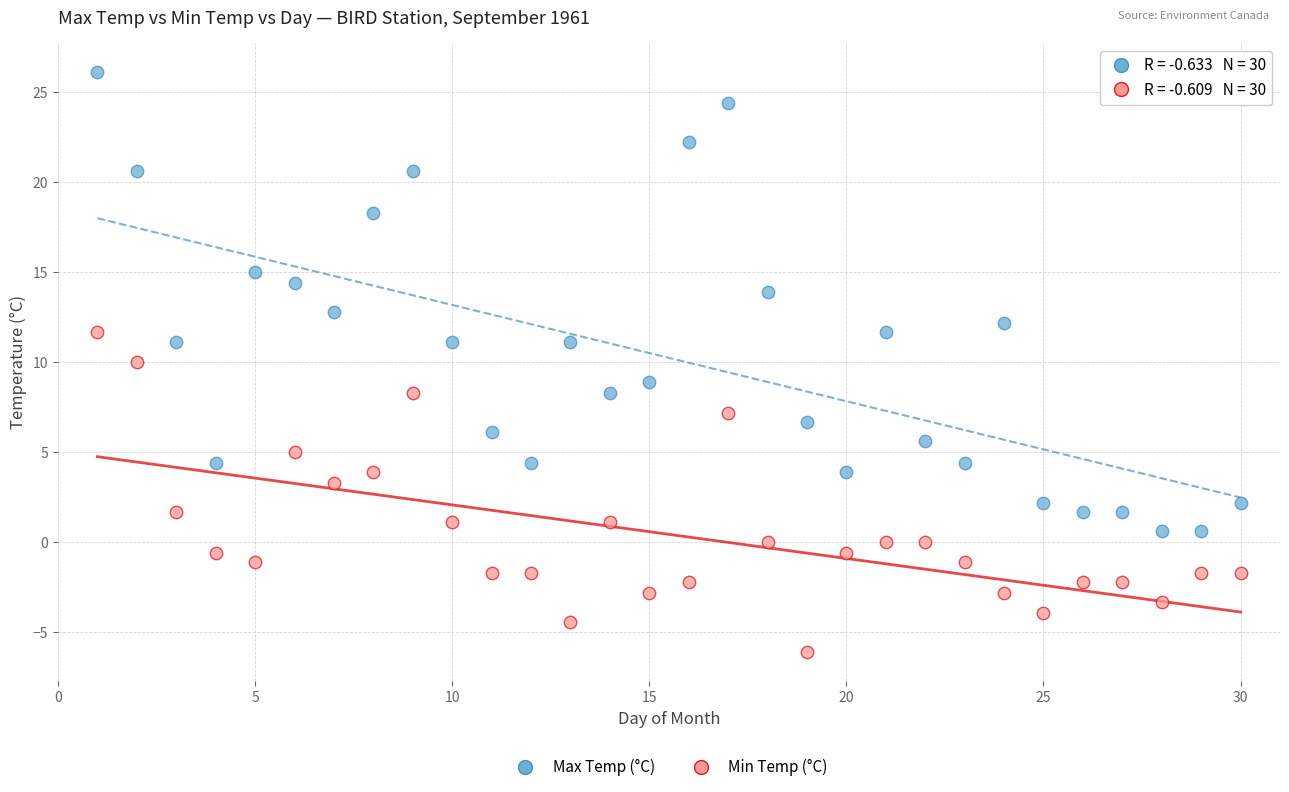

Which series contains the lowest Y value?

Min Temp (°C)